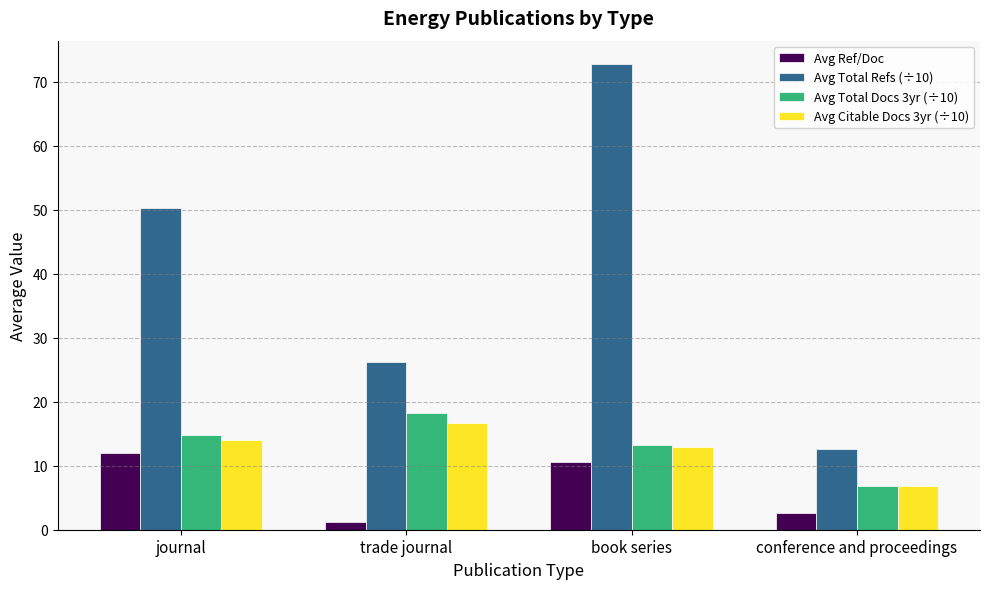

Which series has the widest spread of values?

Avg Total Refs (÷10)